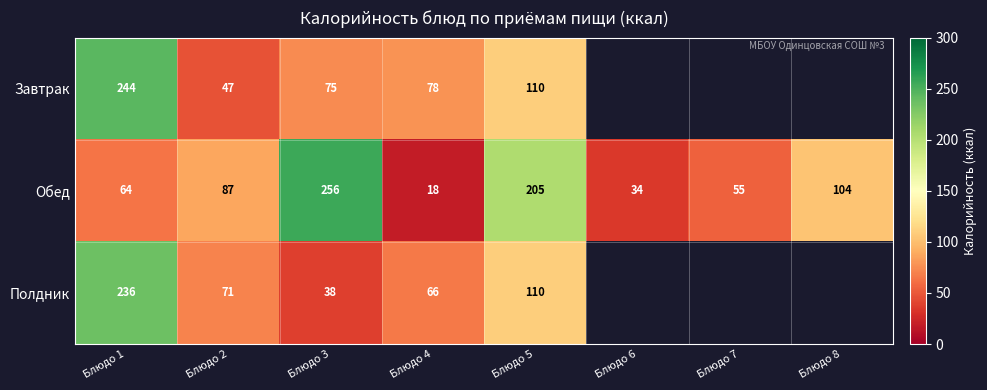

What is the sum of the Обед values at Блюдо 7 and Блюдо 5?

260